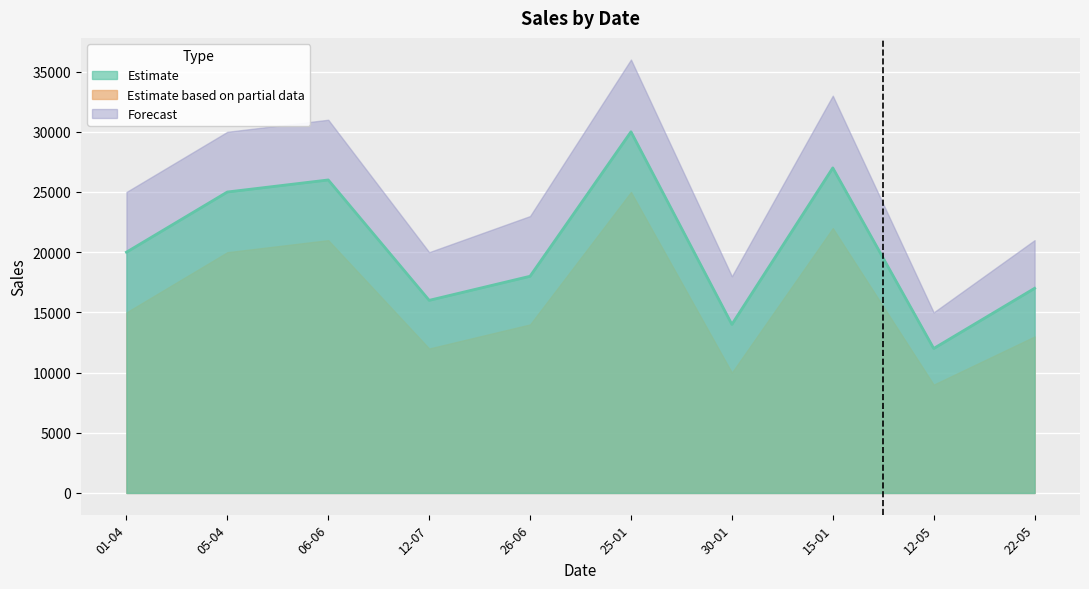

What is the smallest value displayed?

9000